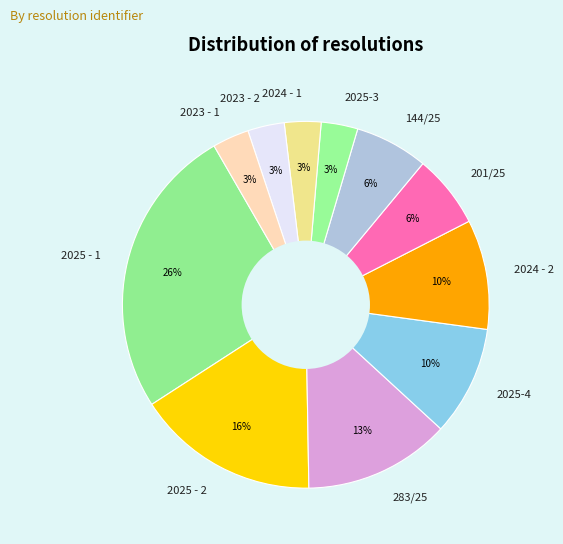

What is the ratio of the value at 2024 - 1 to the value at 2023 - 2?

1.0